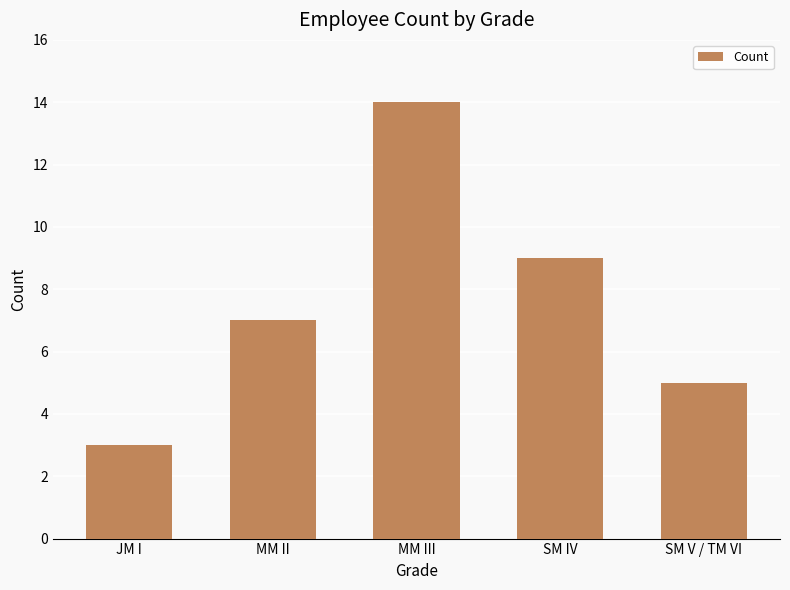

List the labels in order of value, largest first.

MM III, SM IV, MM II, SM V / TM VI, JM I